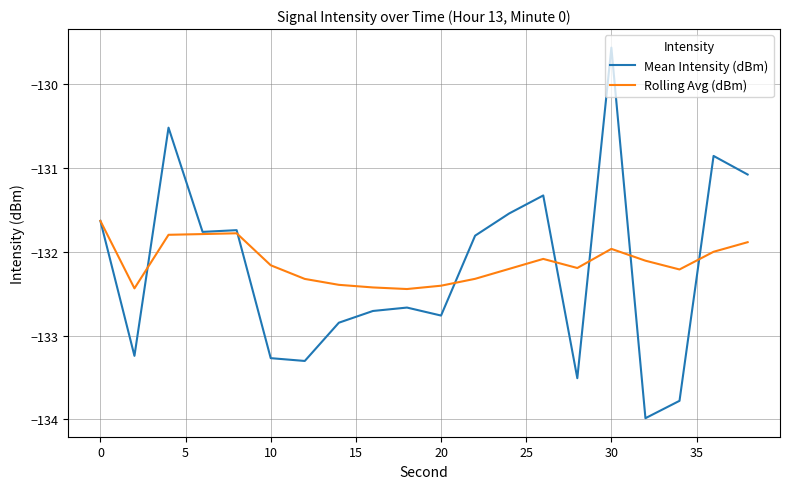

Reading left to right, extract all data points from this chart.

Mean Intensity (dBm): -131.6	-133.2	-130.5	-131.8	-131.7	-133.3	-133.3	-132.8	-132.7	-132.7	-132.8	-131.8	-131.5	-131.3	-133.5	-129.6	-134.0	-133.8	-130.9	-131.1
Rolling Avg (dBm): -131.6	-132.4	-131.8	-131.8	-131.8	-132.2	-132.3	-132.4	-132.4	-132.4	-132.4	-132.3	-132.2	-132.1	-132.2	-132.0	-132.1	-132.2	-132.0	-131.9